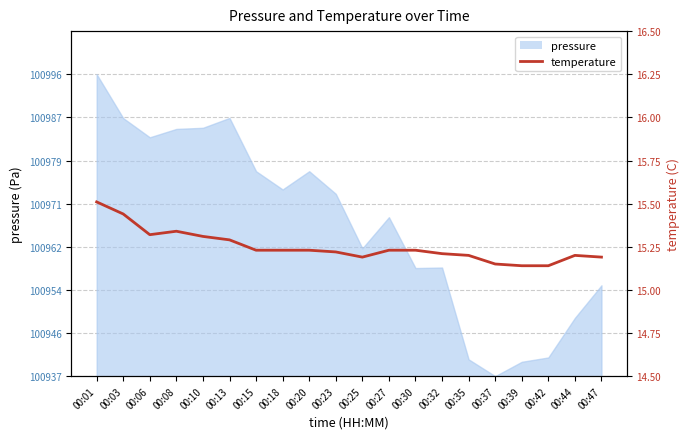

The chart shows a value of 15.5 at 00:01. True or false?

True